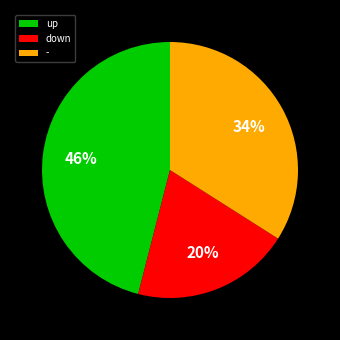

Which slice is the largest?

up